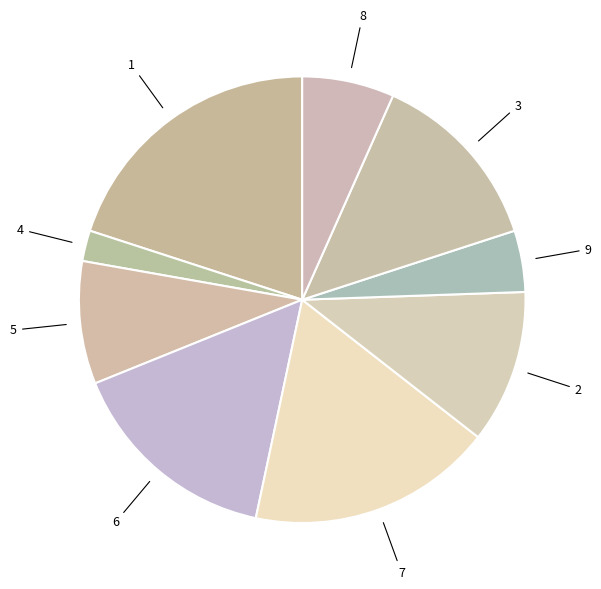

Between 5 and 2, which is larger?

2